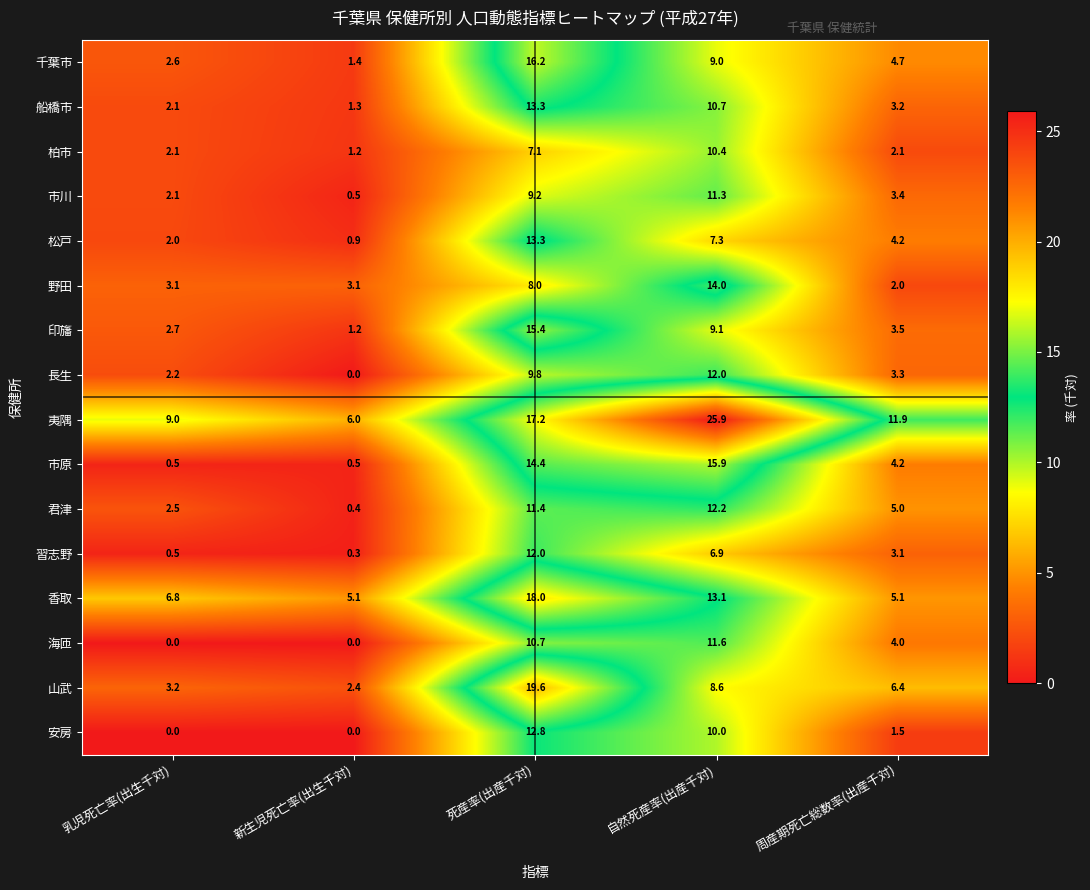

Where is 野田 nearest to the value 8?

死産率(出産千対)